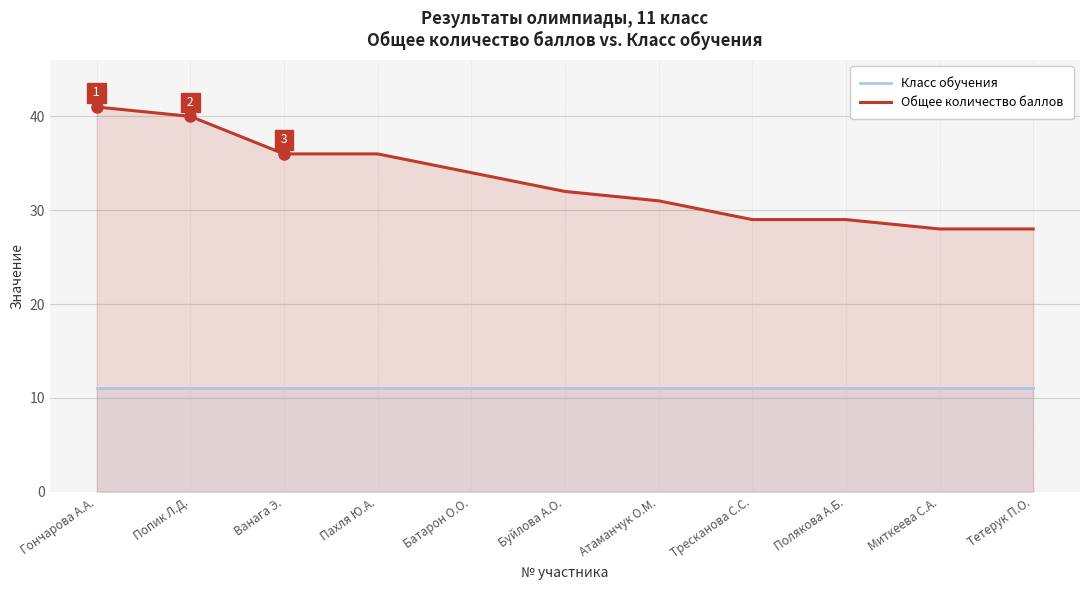

What is the label of the 6th point from the left?

Буйлова А.О.